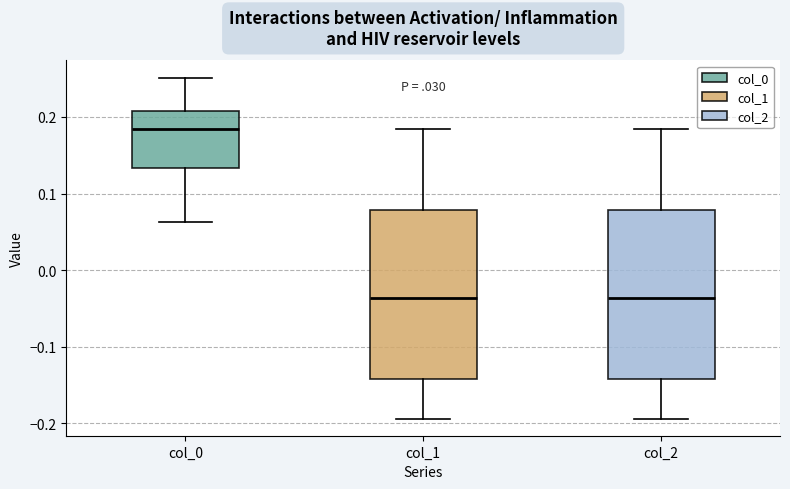

Which box has the highest median line?

col_0